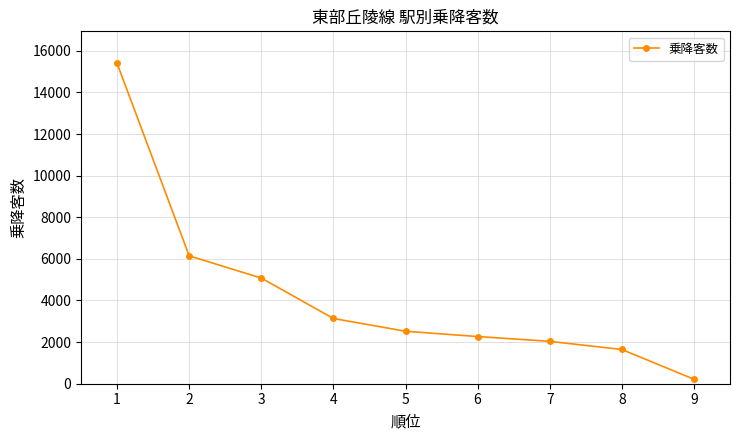

What is the value of the 8th point from the left?

1645